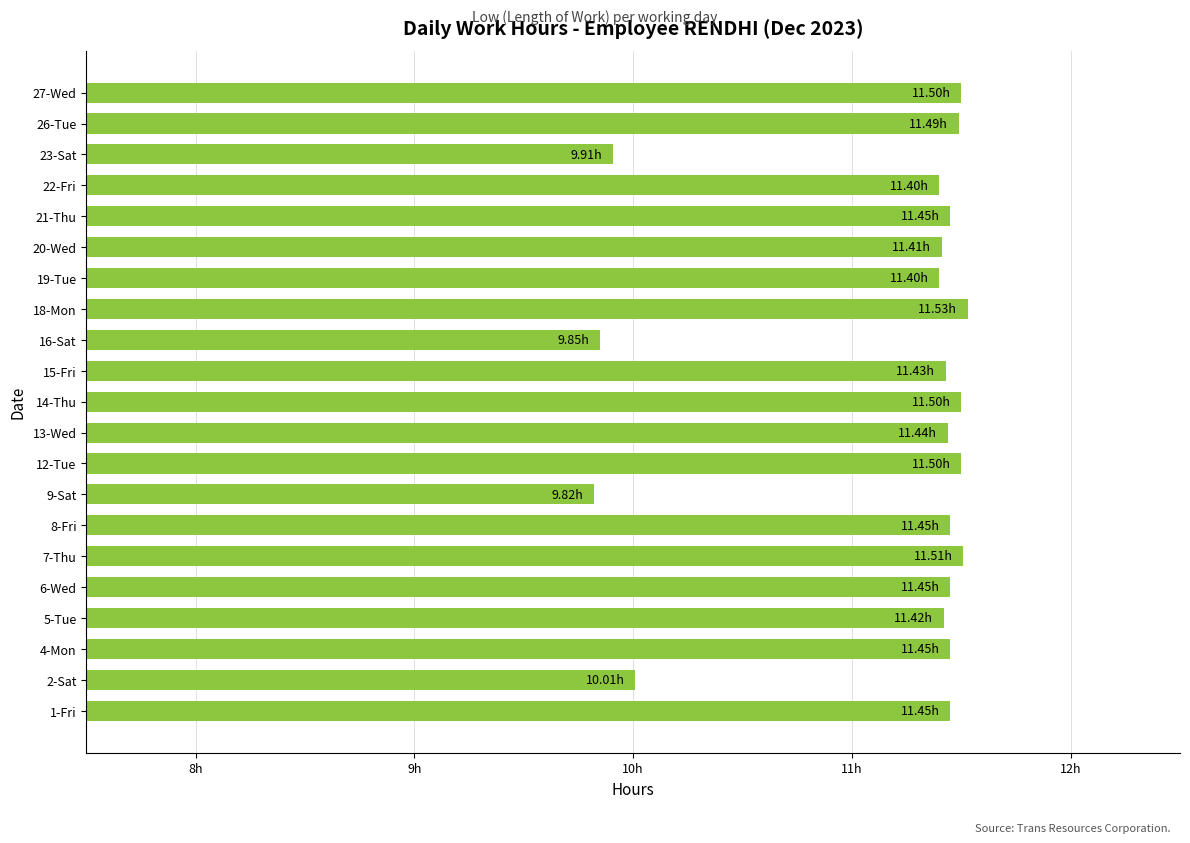

Are the bars horizontal?

Yes